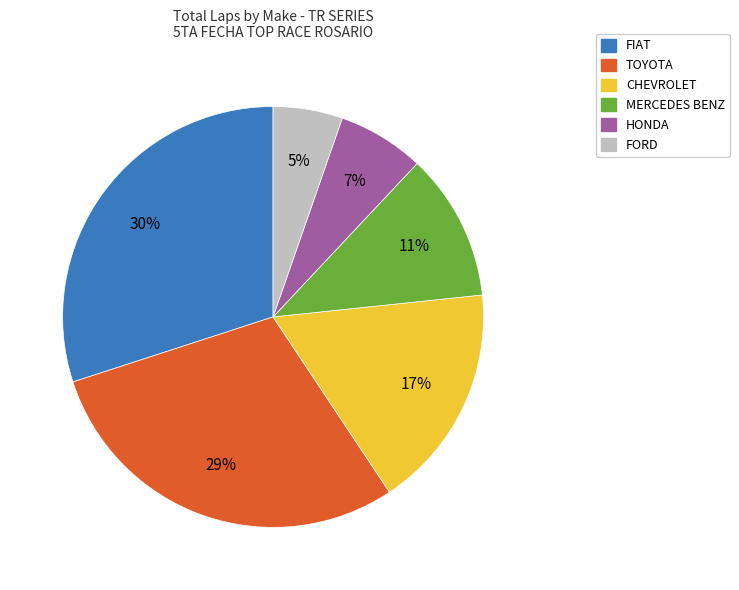

Is there any slice that represents more than half of the pie?

No